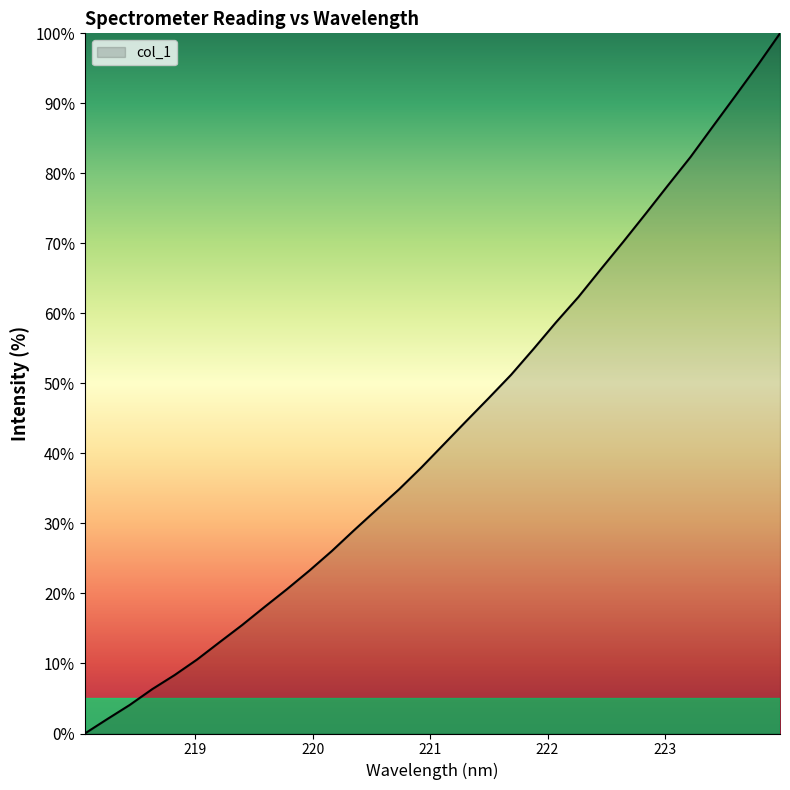

What is the greatest value displayed?

100.0